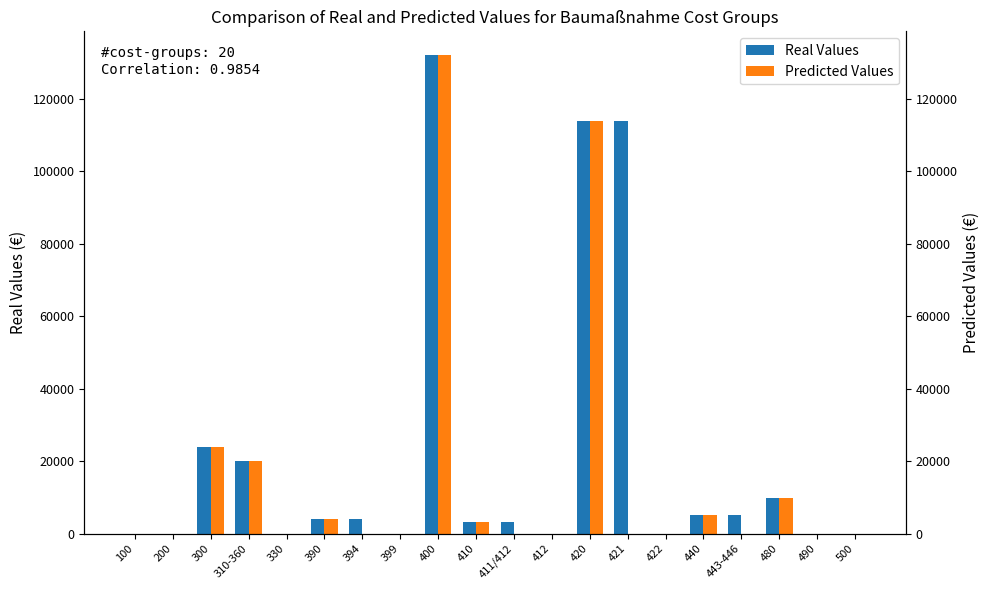

Does the chart contain stacked bars?

No